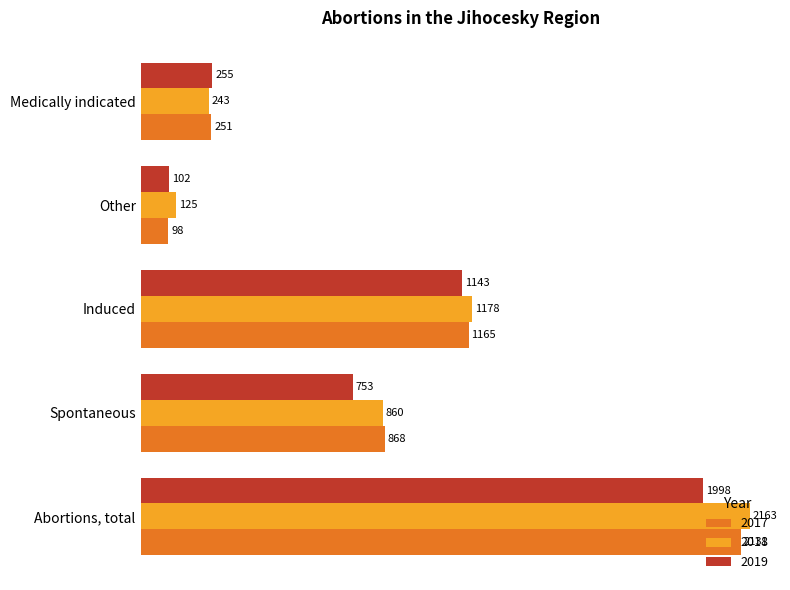

Is the value of 2018 at Other greater than the value of 2019 at Medically indicated?

No